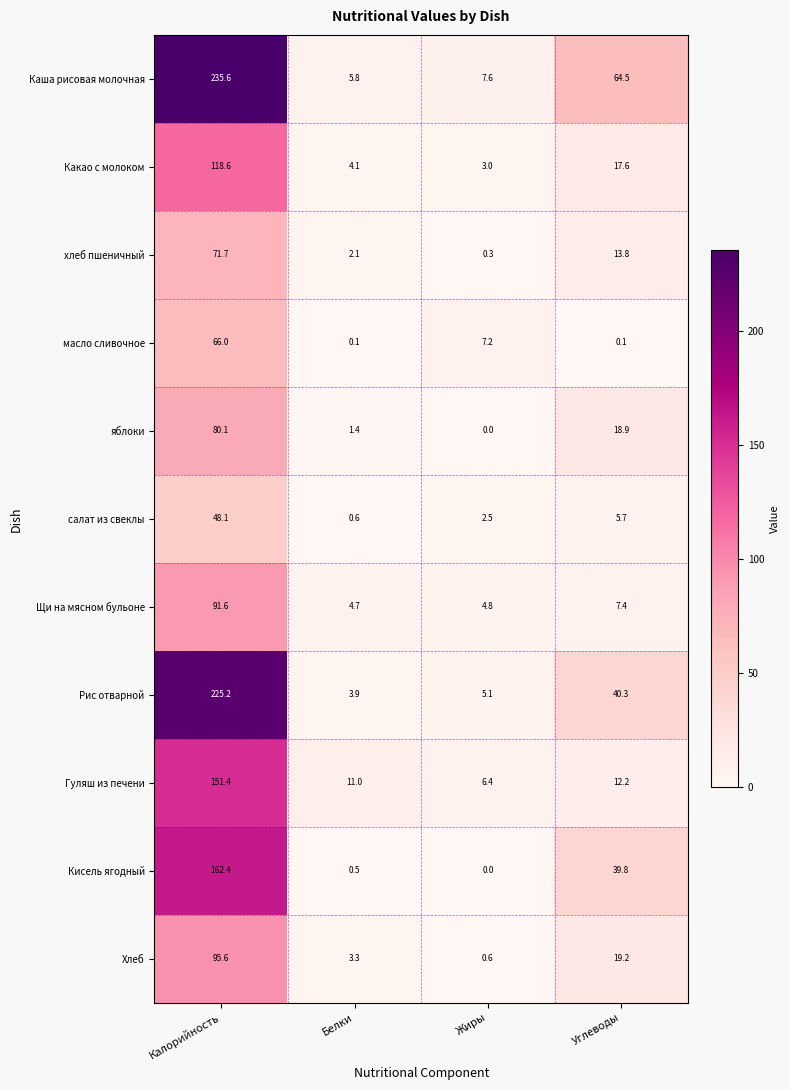

What is the greatest value displayed?

235.6